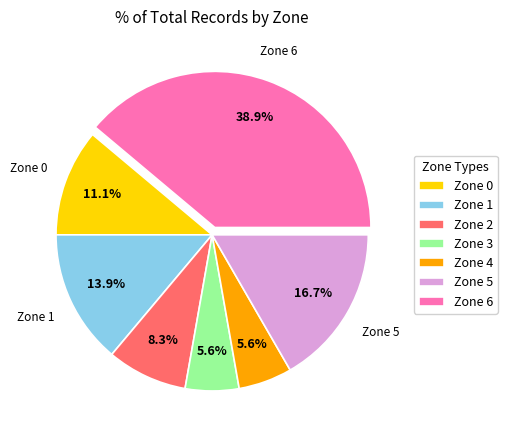

Is there a majority slice in this chart?

No